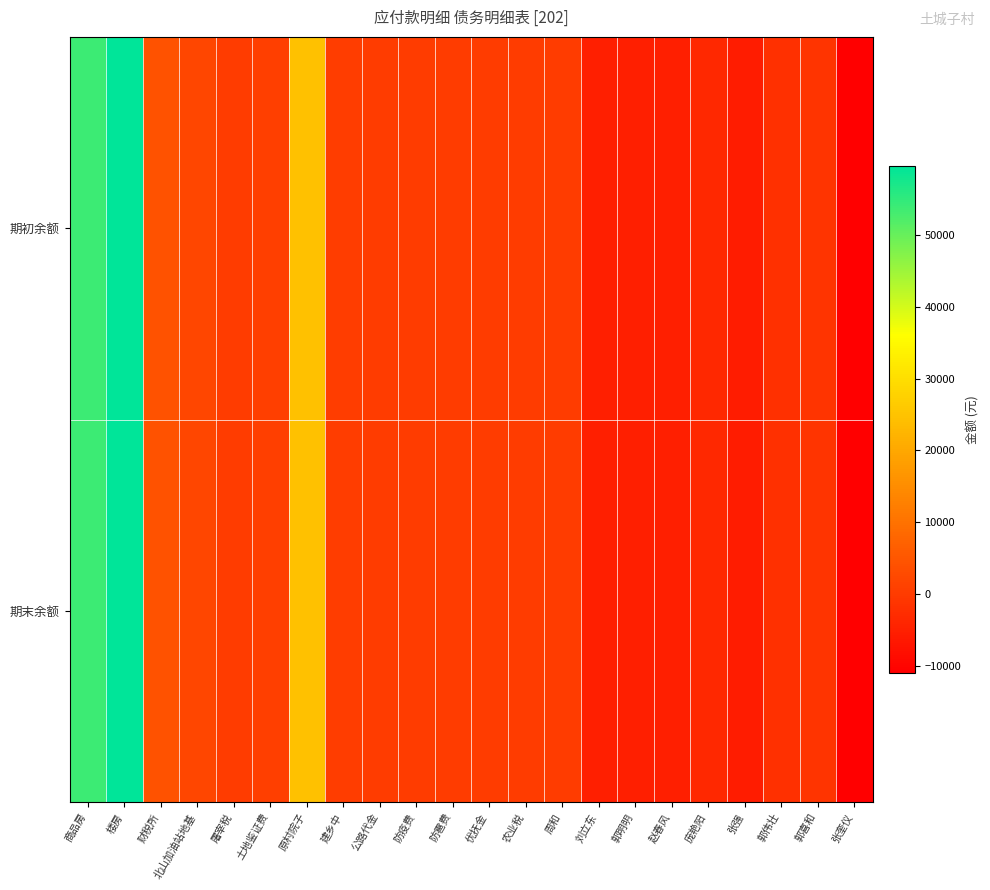

At how many categories does at least one series exceed 1300?

5